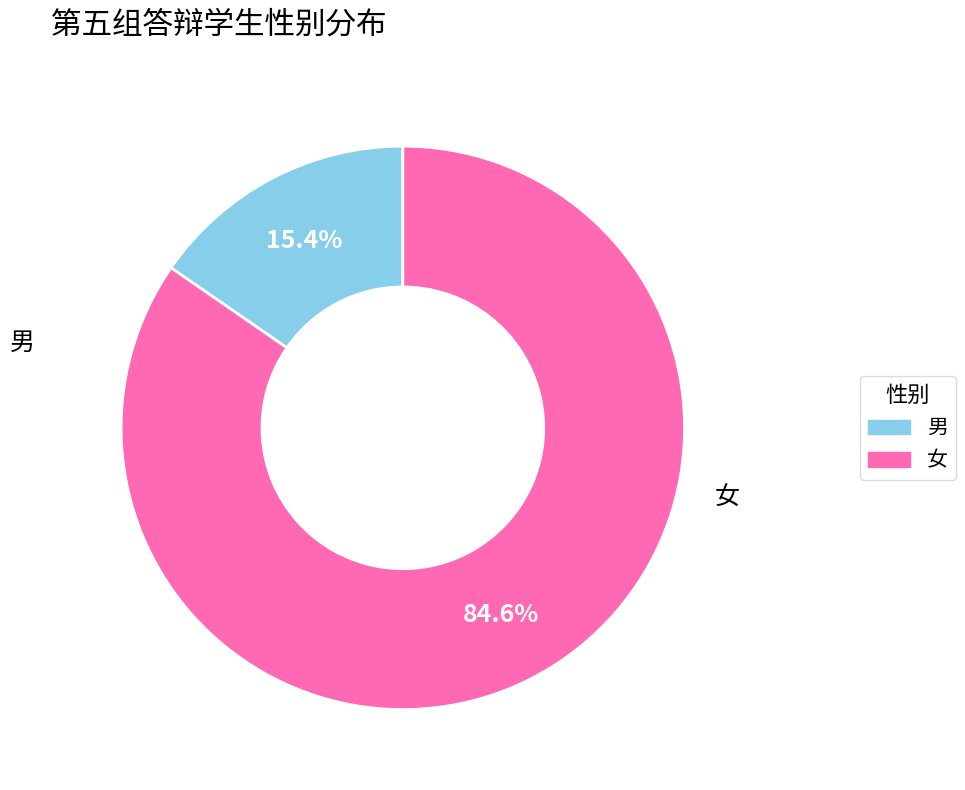

Is it true that 男 is 10% of the pie?

False